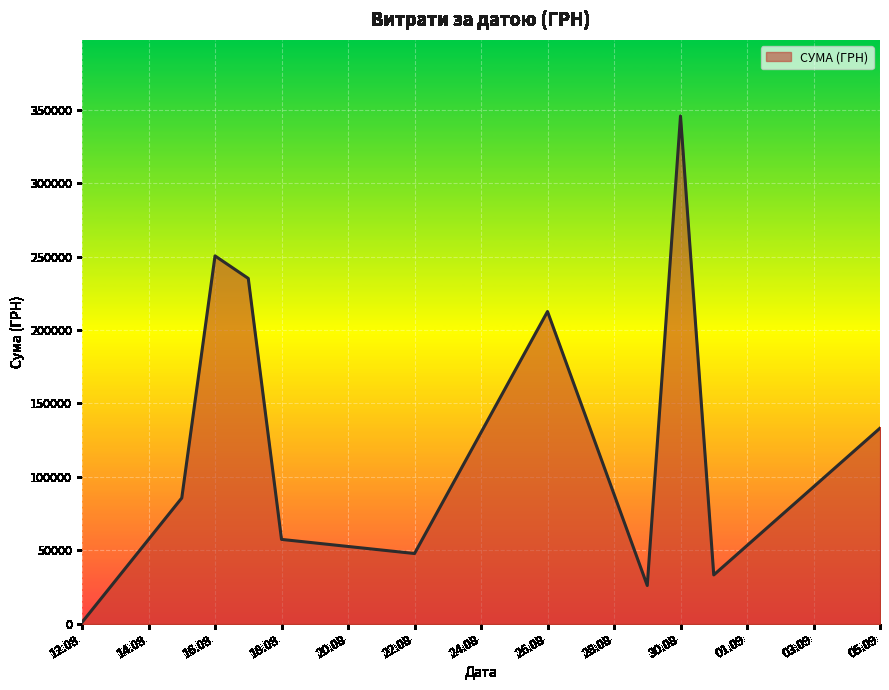

How many lines are shown in the chart?

1